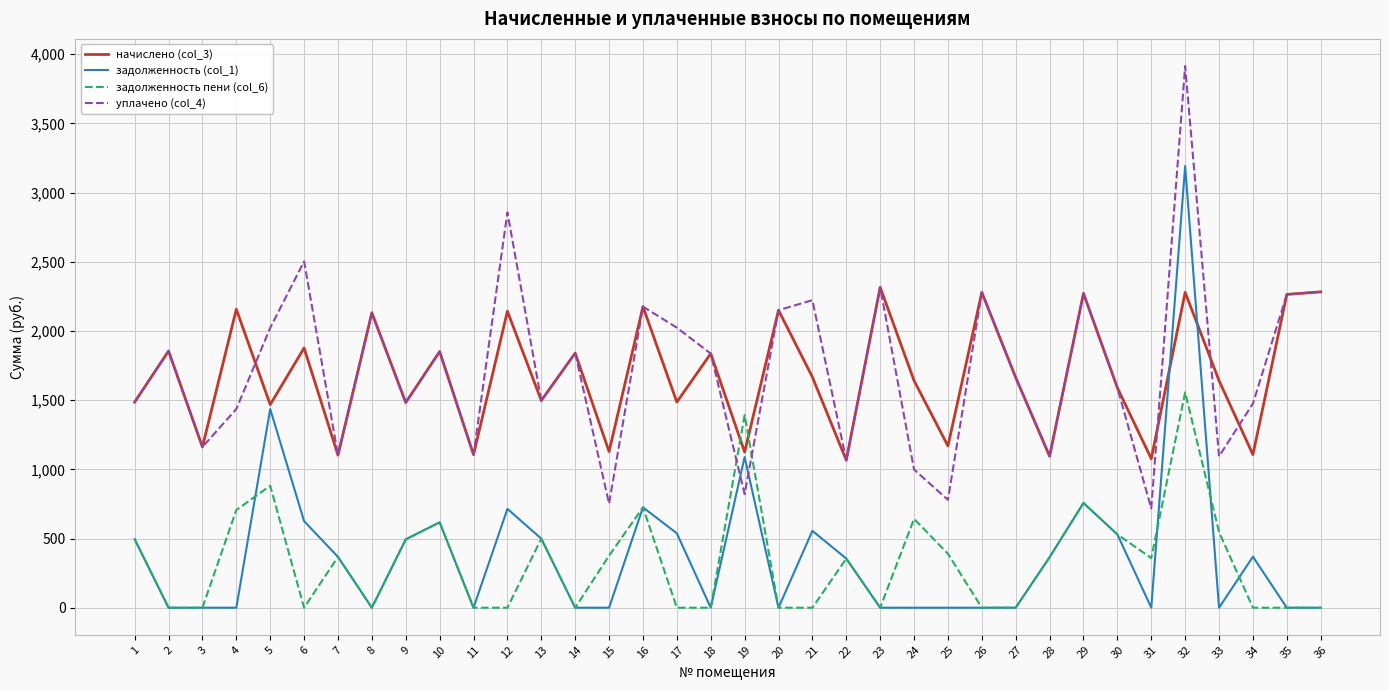

The value of уплачено (col_4) at 31 is 717.7. True or false?

True